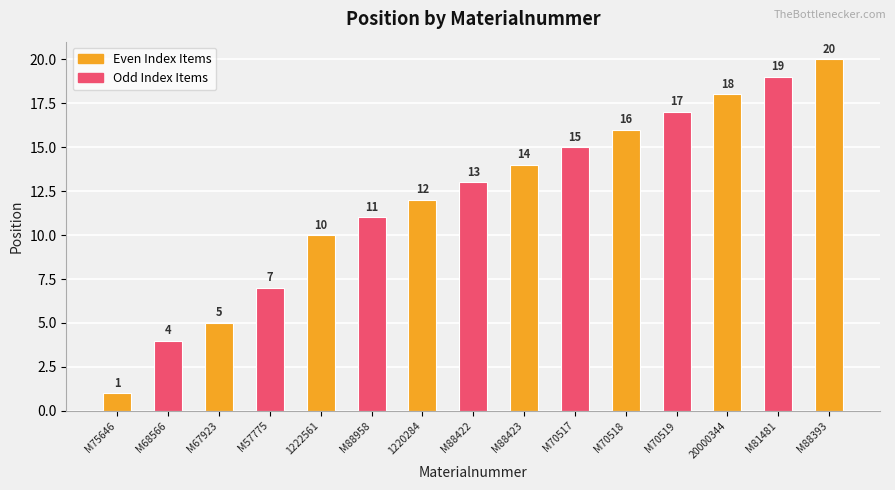

Approximately how many times larger is the value at 20000344 compared to M70517?

1.2